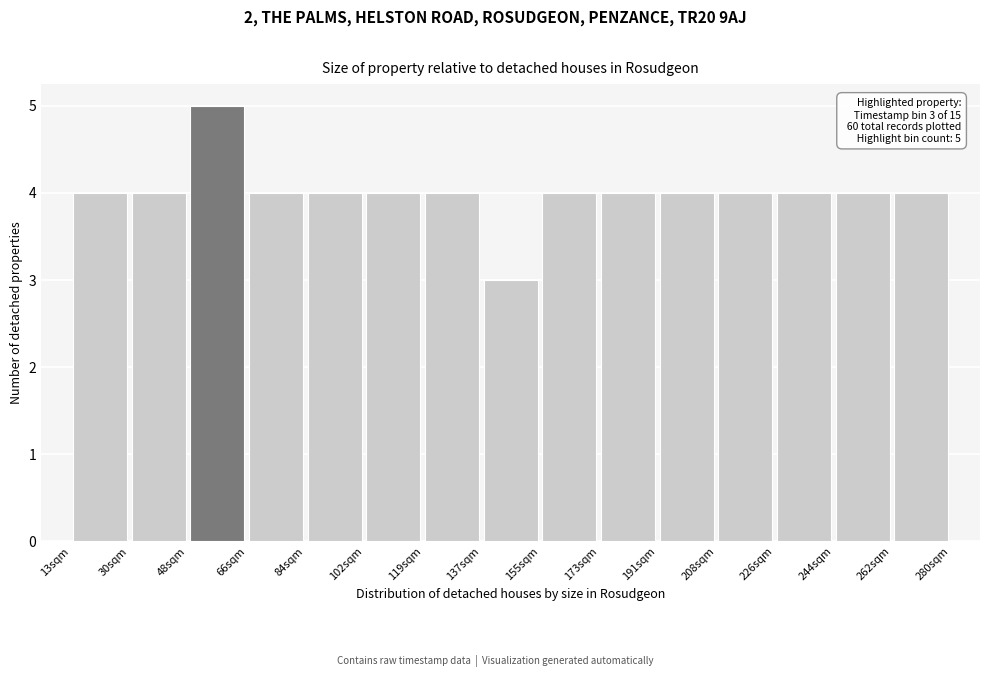

Which range on the x-axis has the tallest bar?

48.6 to 66.4